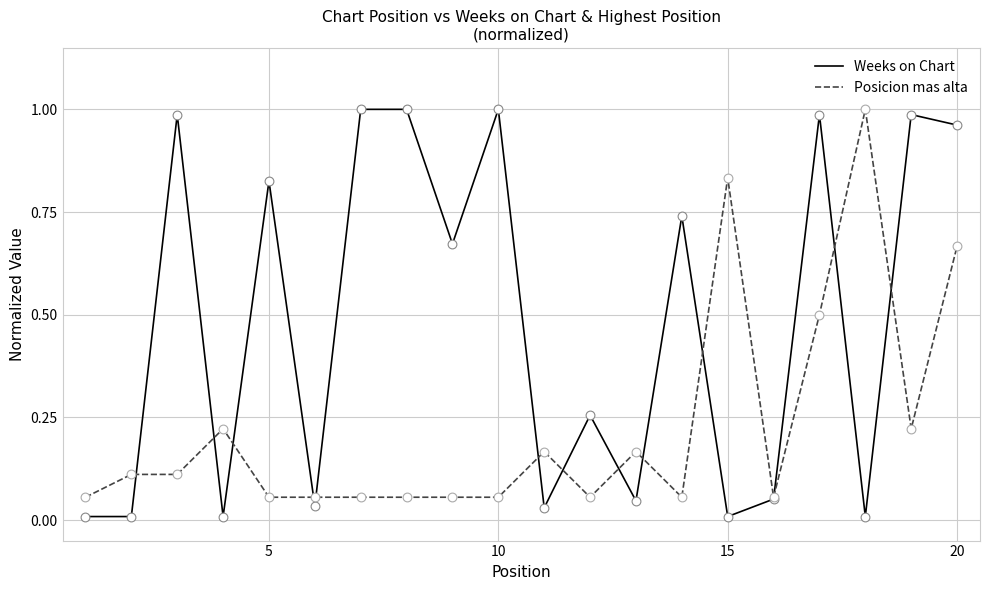

At how many categories does at least one series exceed 0?

20